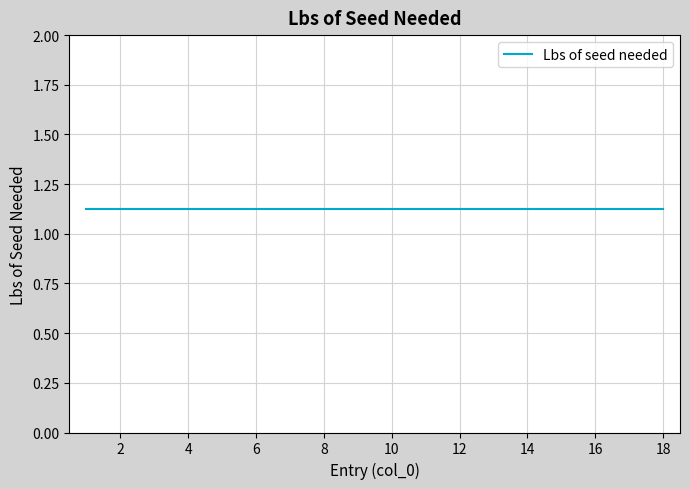

What is the value of the Lbs of seed needed point at the 15th from the left?

1.1